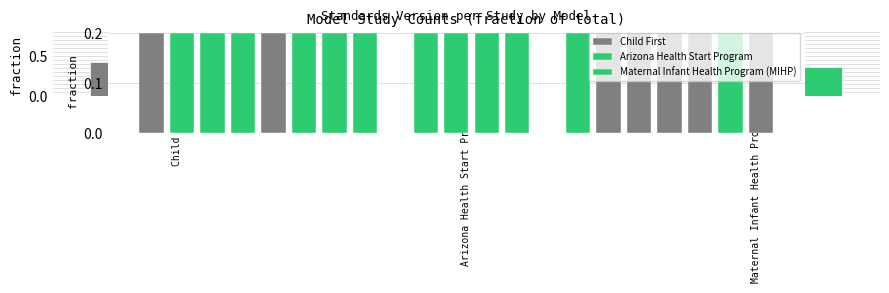

At which label is the value closest to 0?

Arizona Health Start Program